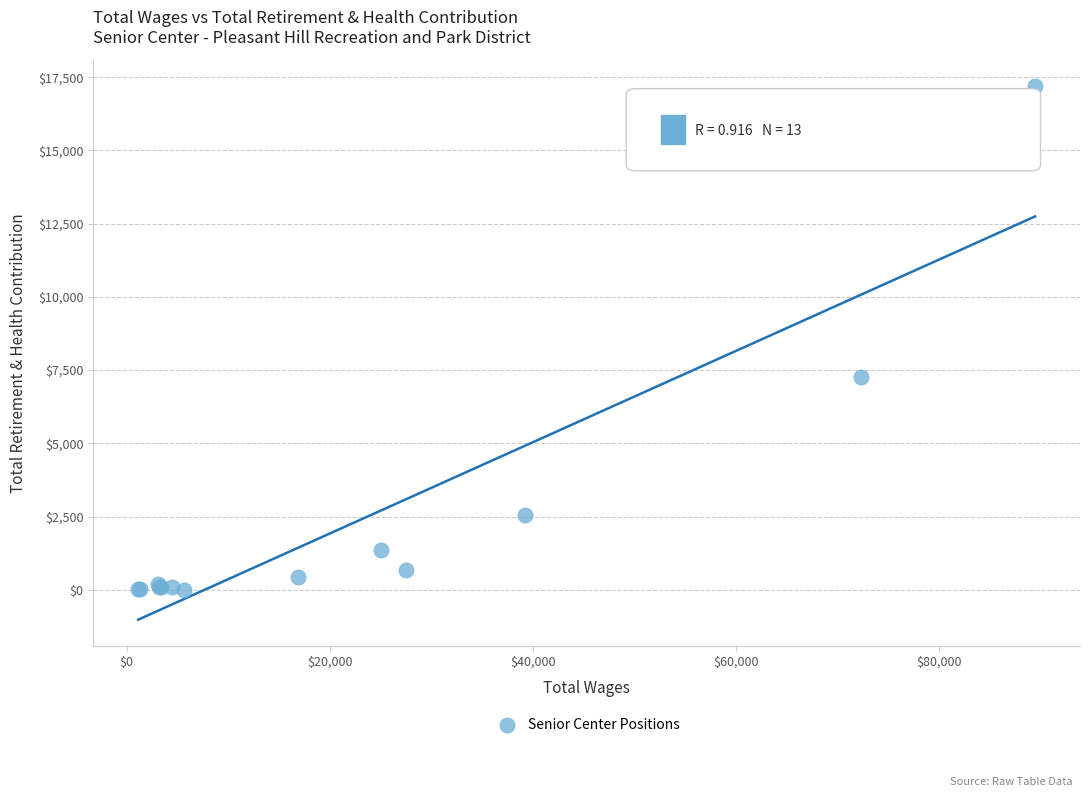

What Y value in the scatter plot is closest to 8600?

7251